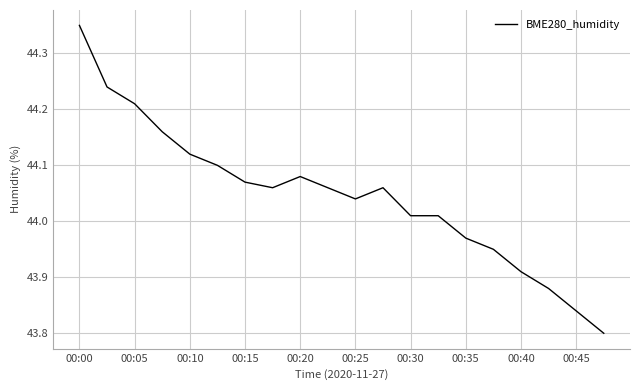

What is the minimum value shown in the chart?

43.8